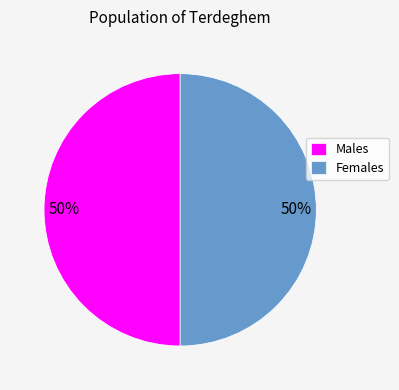

Count the number of slices in the pie.

2